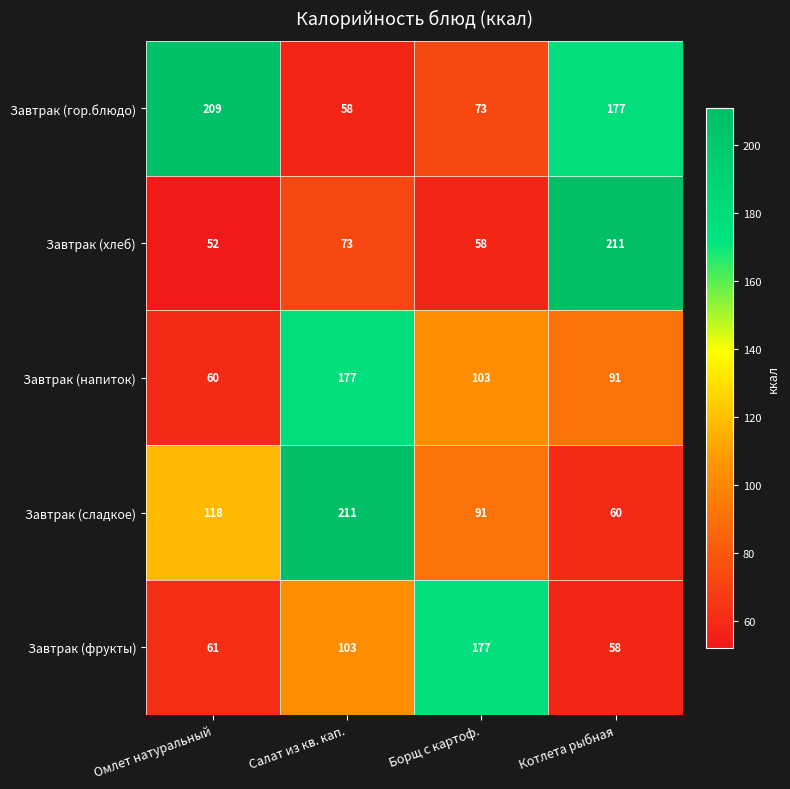

The Завтрак (напиток) series shows 91 at Котлета рыбная. True or false?

True